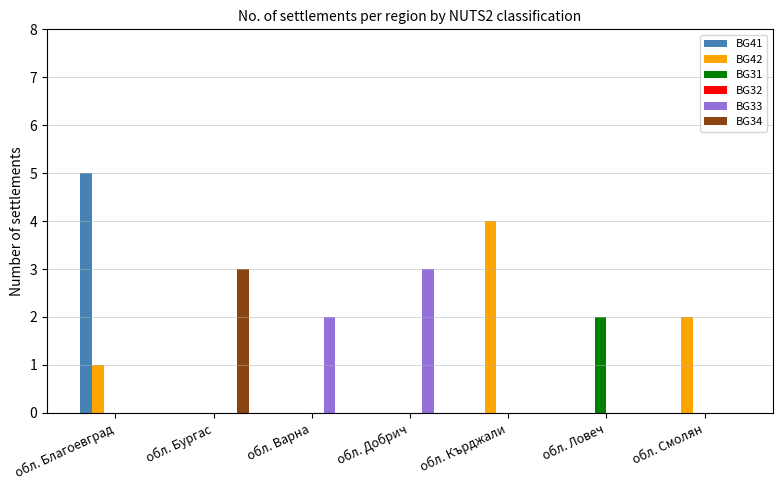

The value of BG42 at обл. Смолян is 2. True or false?

True